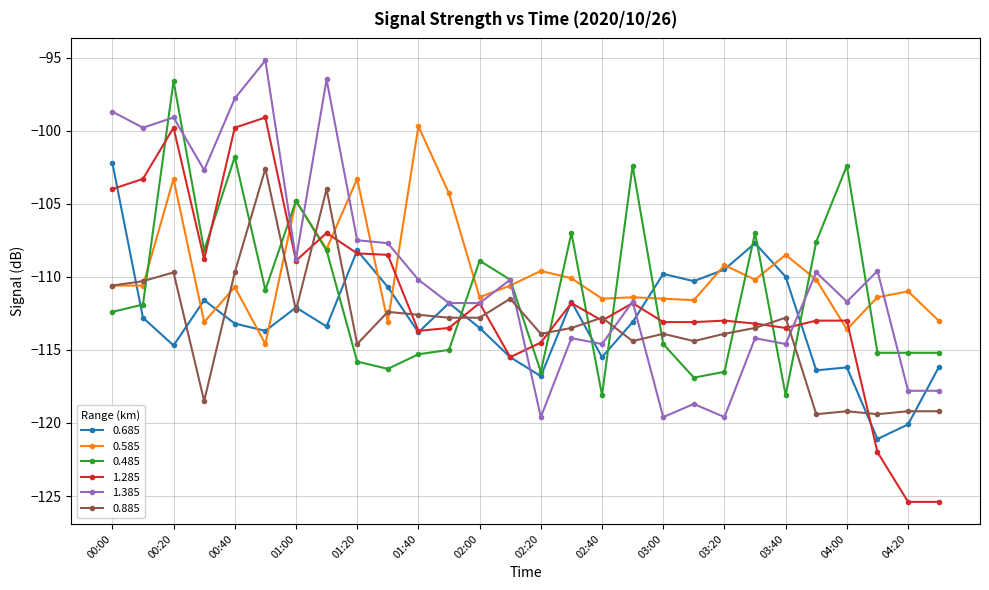

True or false: 1.285 has more than 0 points higher than both neighbors.

True